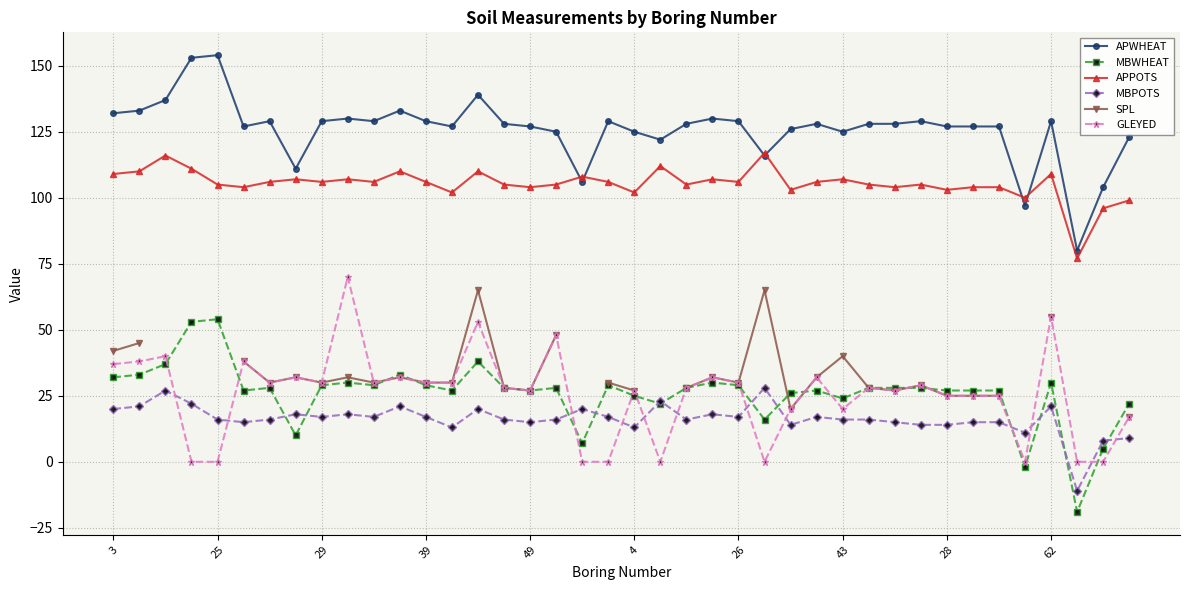

What is the lowest value of the MBPOTS series?

-11